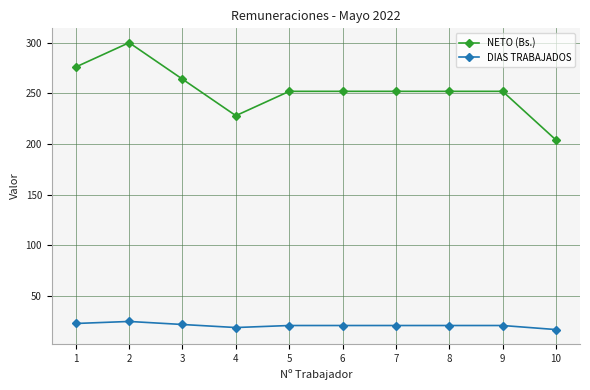

What is the value of the DIAS TRABAJADOS point at the 7th from the left?

21